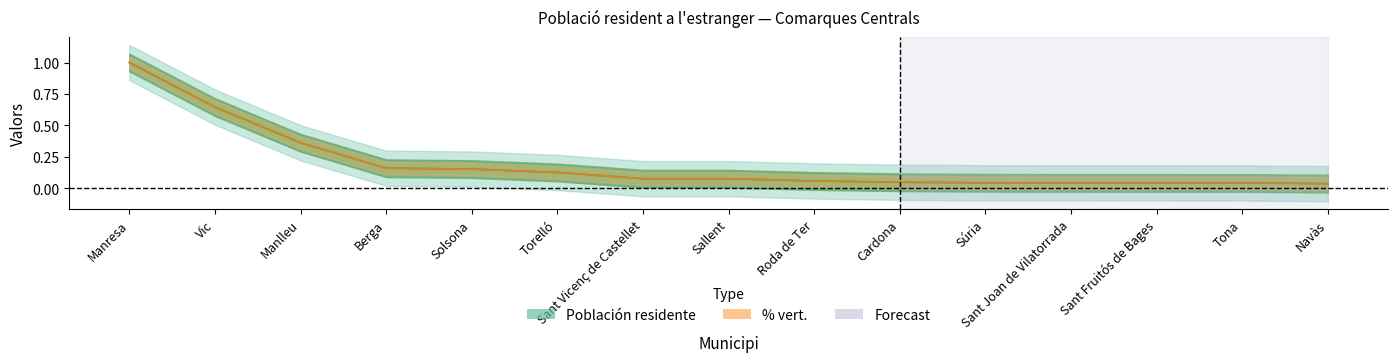

Which series has the largest total across all categories?

% vert.